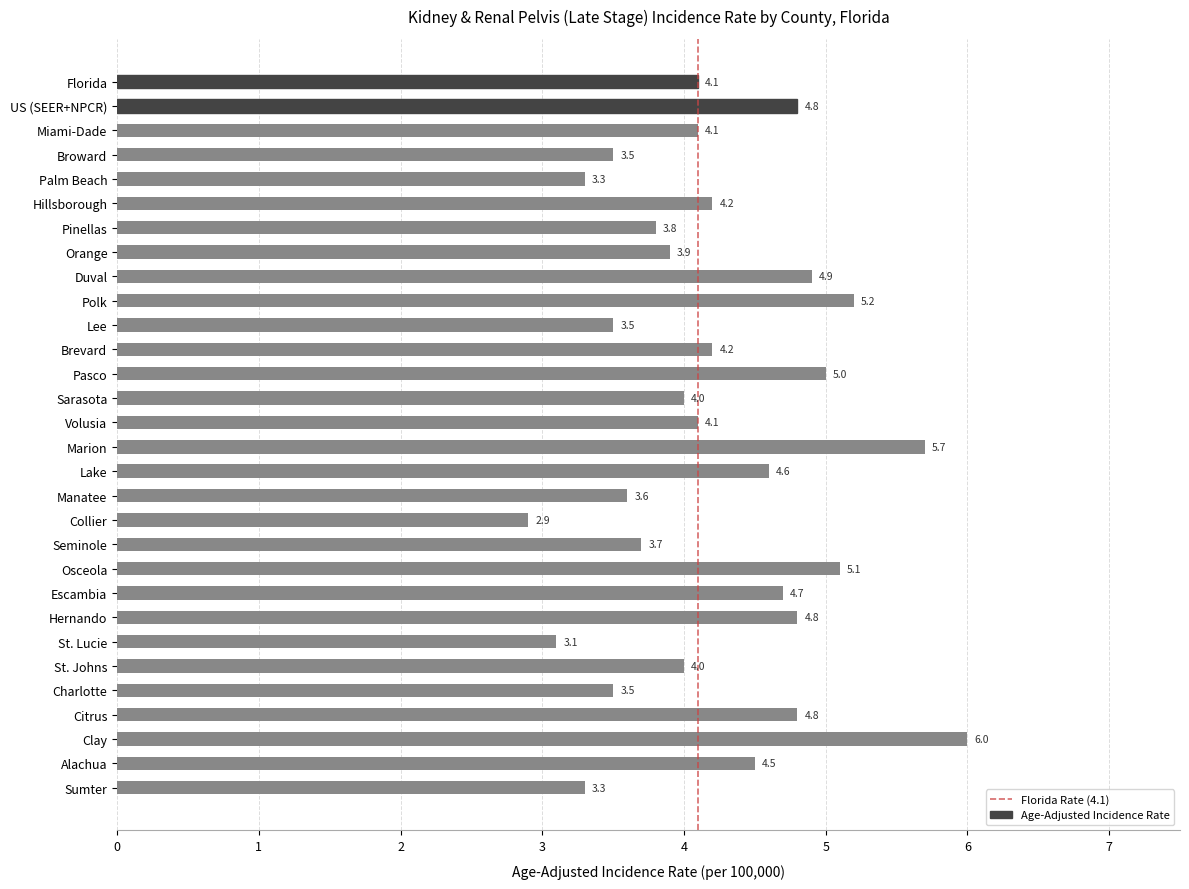

Does the chart contain stacked bars?

No